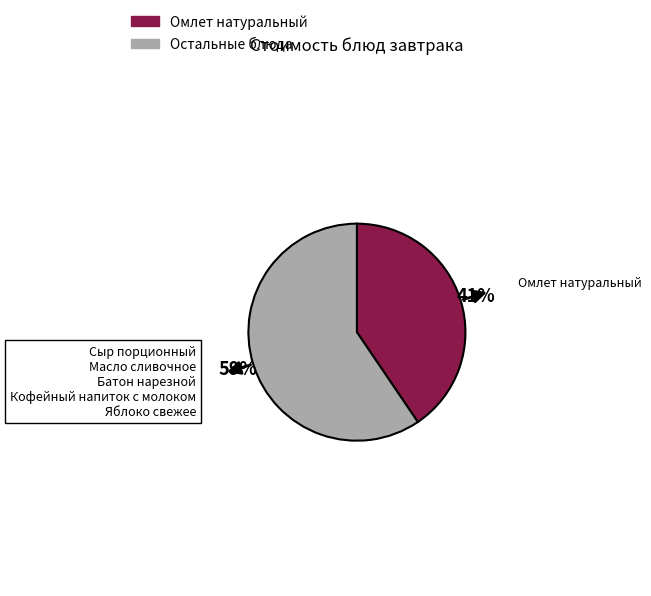

Rank the categories by value from lowest to highest.

Омлет натуральный, Остальные блюда